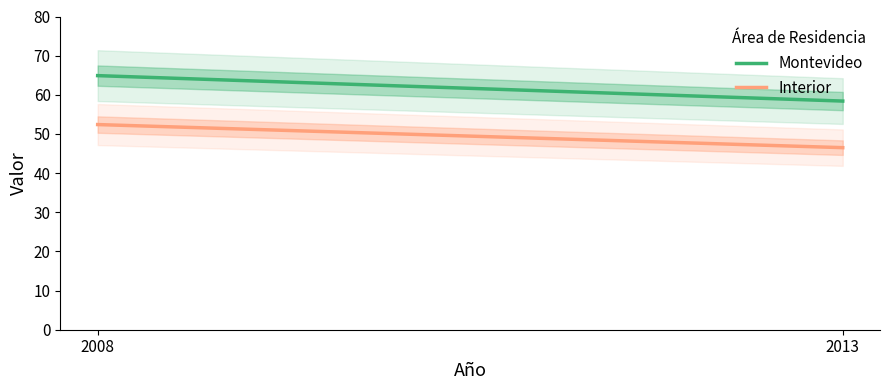

What is the approximate value of Interior at 2013?

46.5